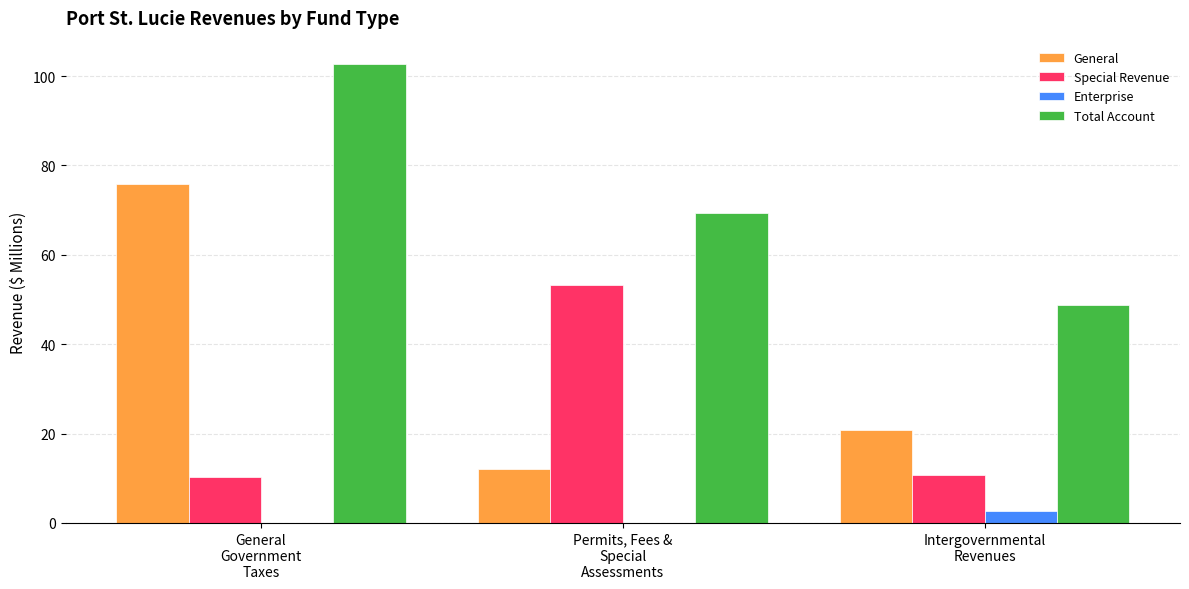

What is the average value of the Special Revenue series?

24.8